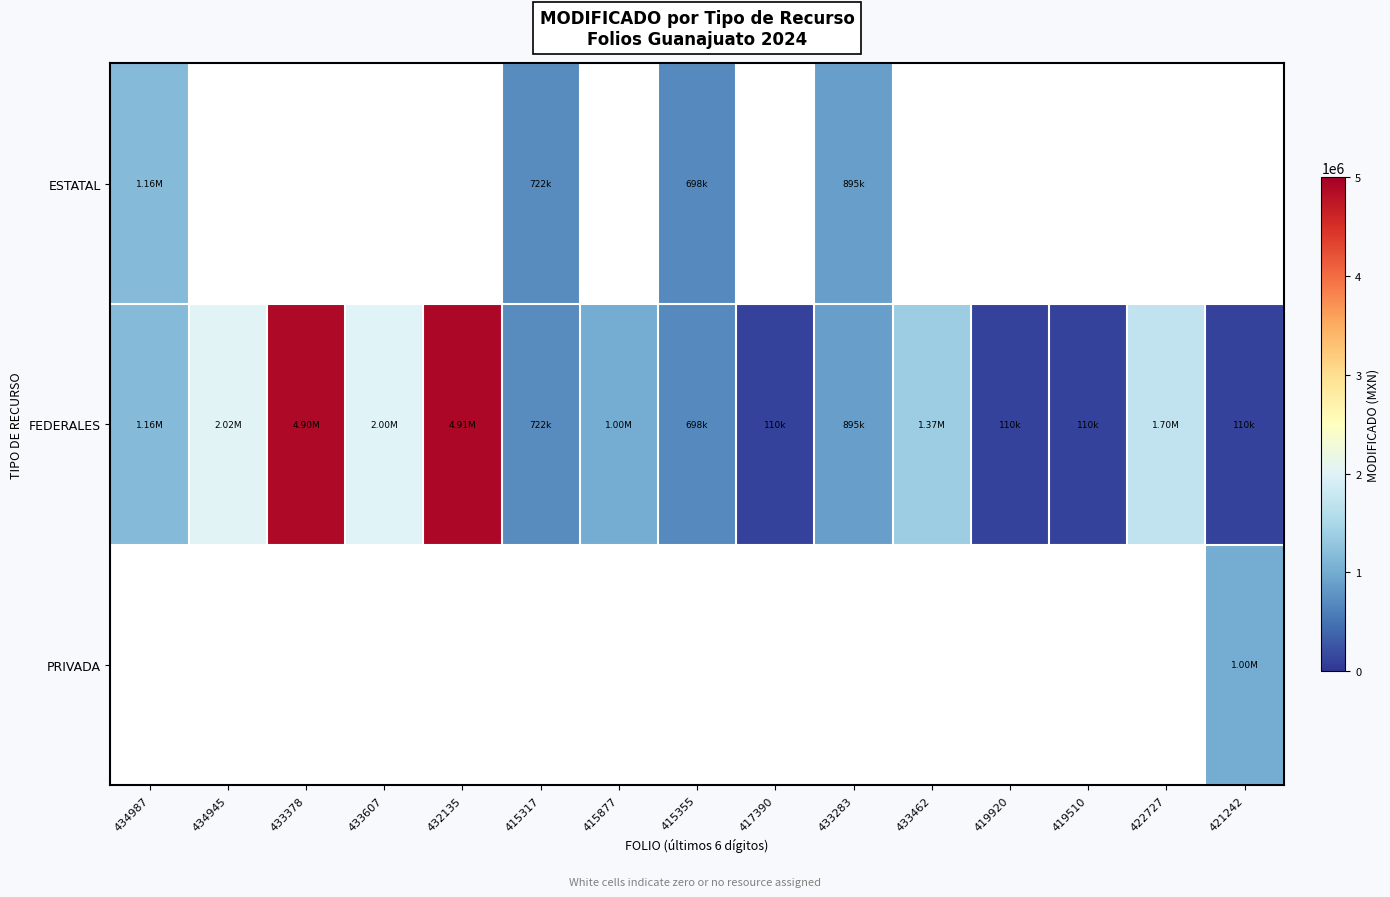

What is the average value of the FEDERALES series?

1454751.0